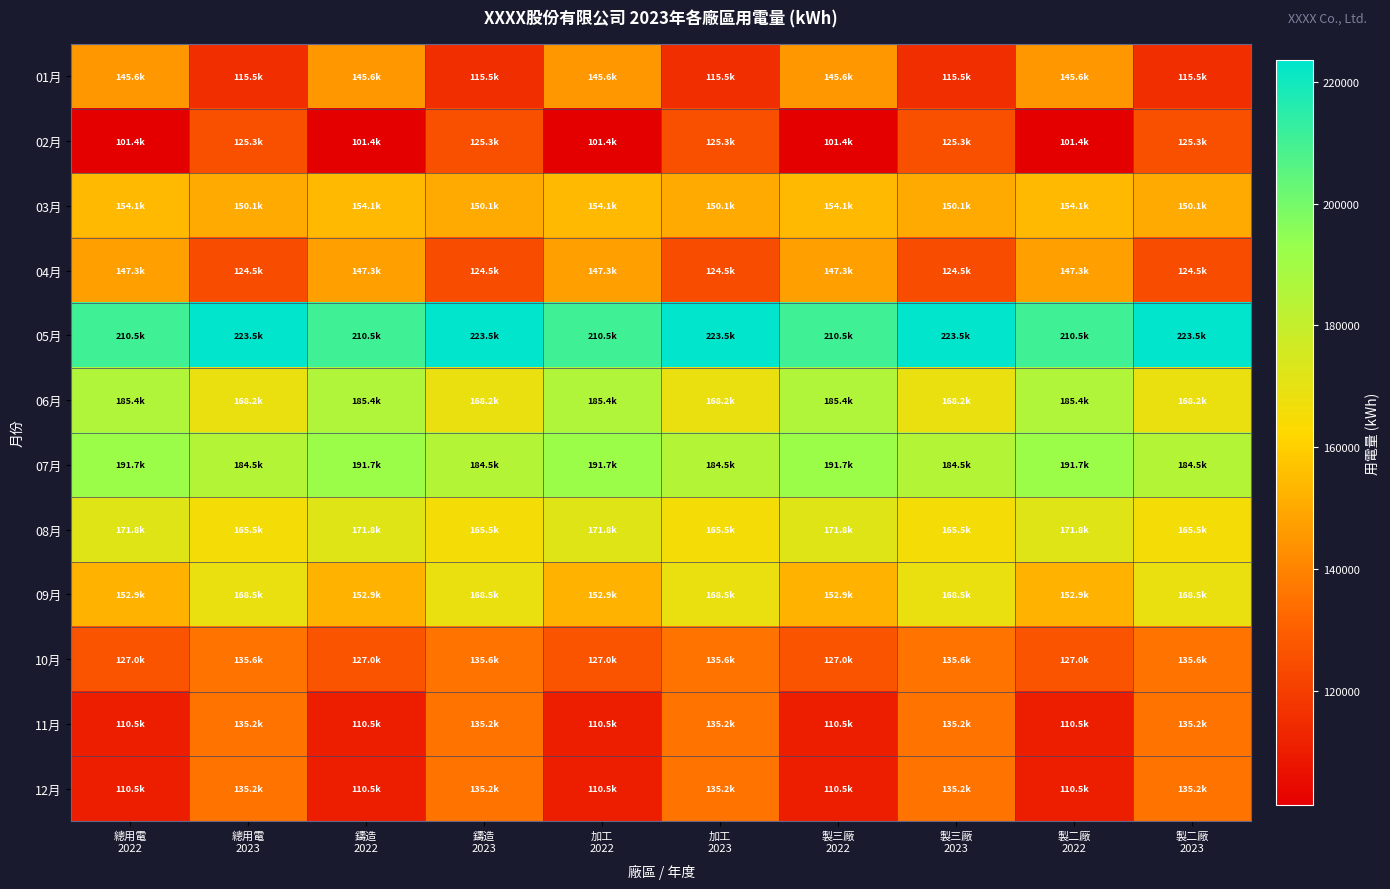

At how many categories does at least one series exceed 127095?

10